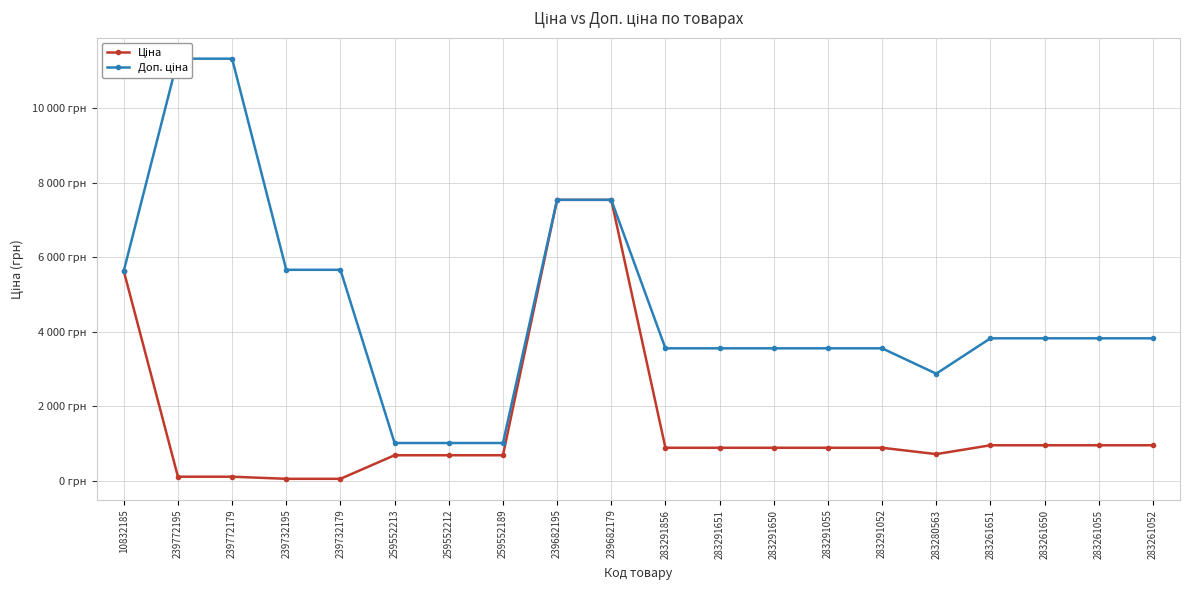

What is the greatest value displayed?

11334.0